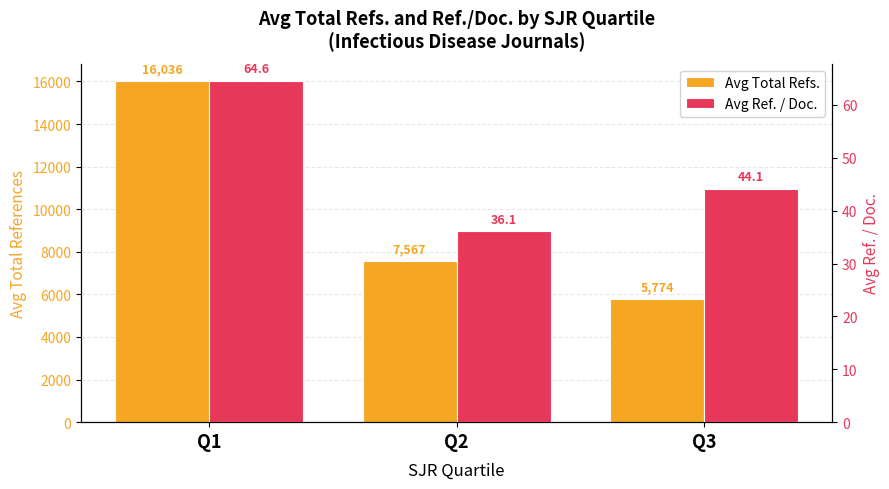

The Avg Ref. / Doc. series shows 22.7 at Q3. True or false?

False